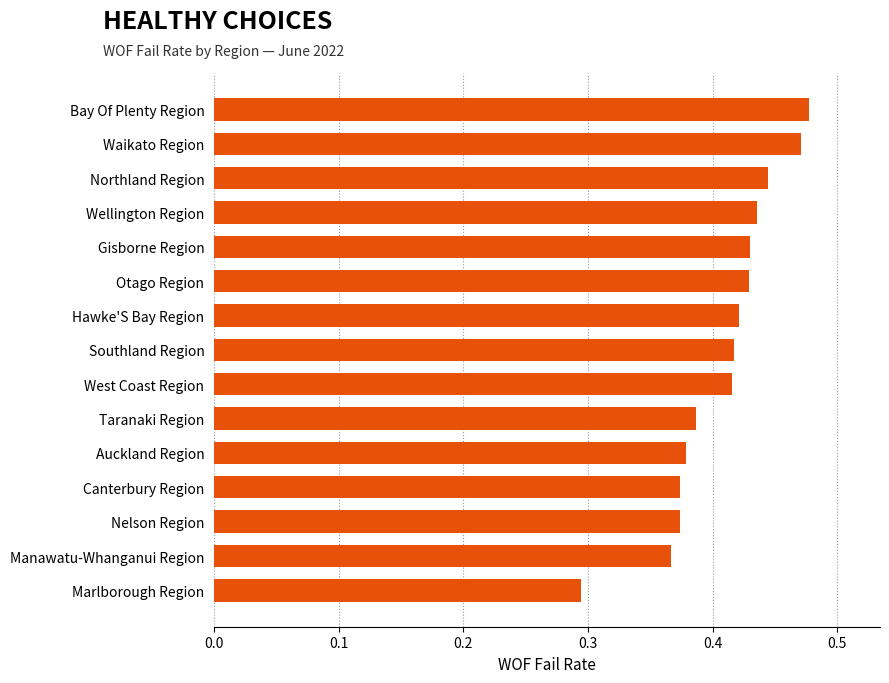

What is the change in value from Marlborough Region to Canterbury Region?

+0.1